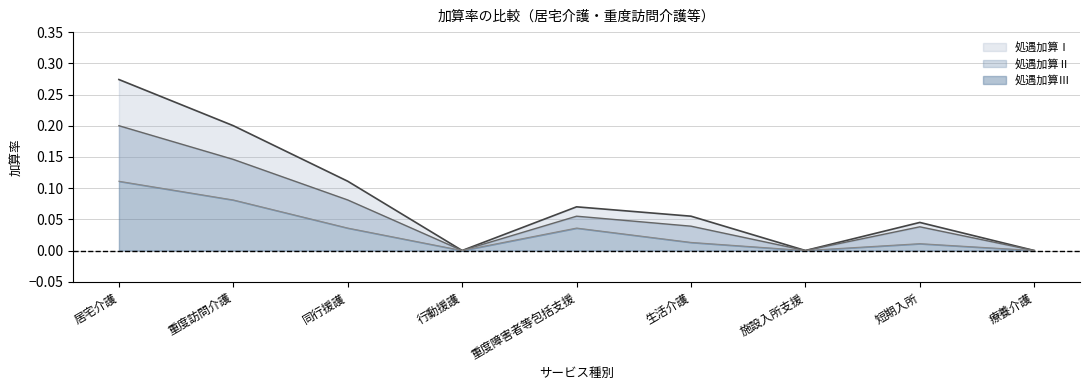

List the series in order of their overall mean, highest first.

処遇加算Ⅰ, 処遇加算Ⅱ, 処遇加算Ⅲ